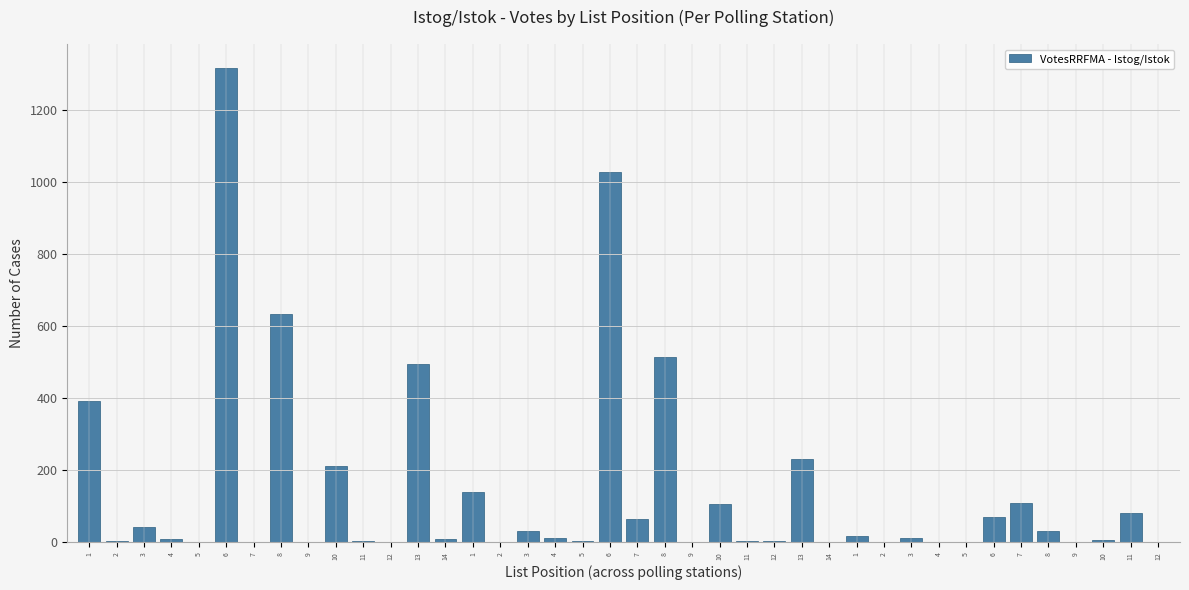

The value at 14 is 9. True or false?

True